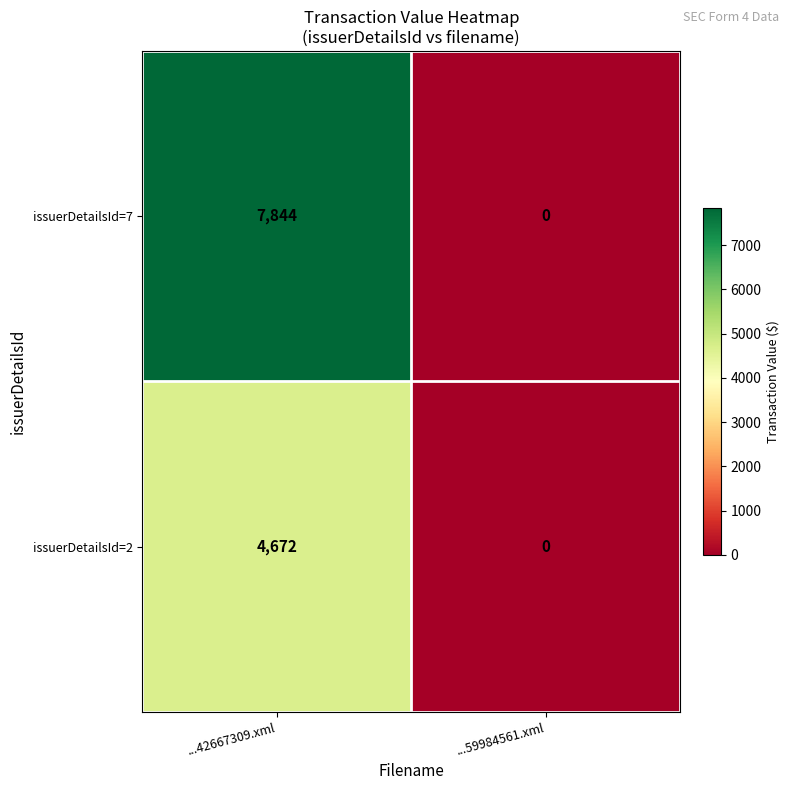

List the labels in order of issuerDetailsId=2 value, smallest first.

...59984561.xml, ...42667309.xml